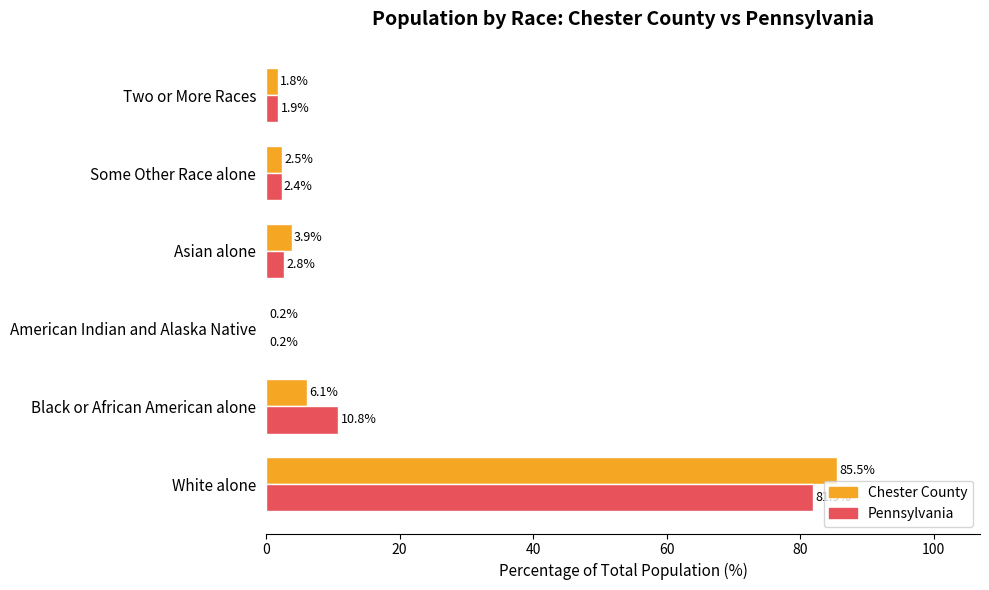

What is the total value across all series at American Indian and Alaska Native?

0.4